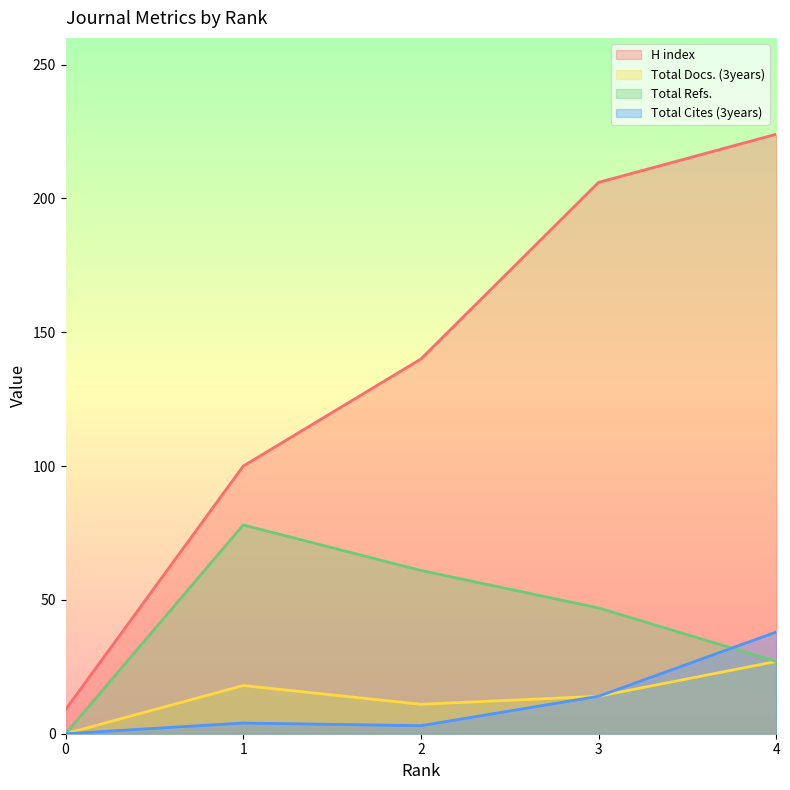

How many data points in Total Docs. (3years) are above 14?

2